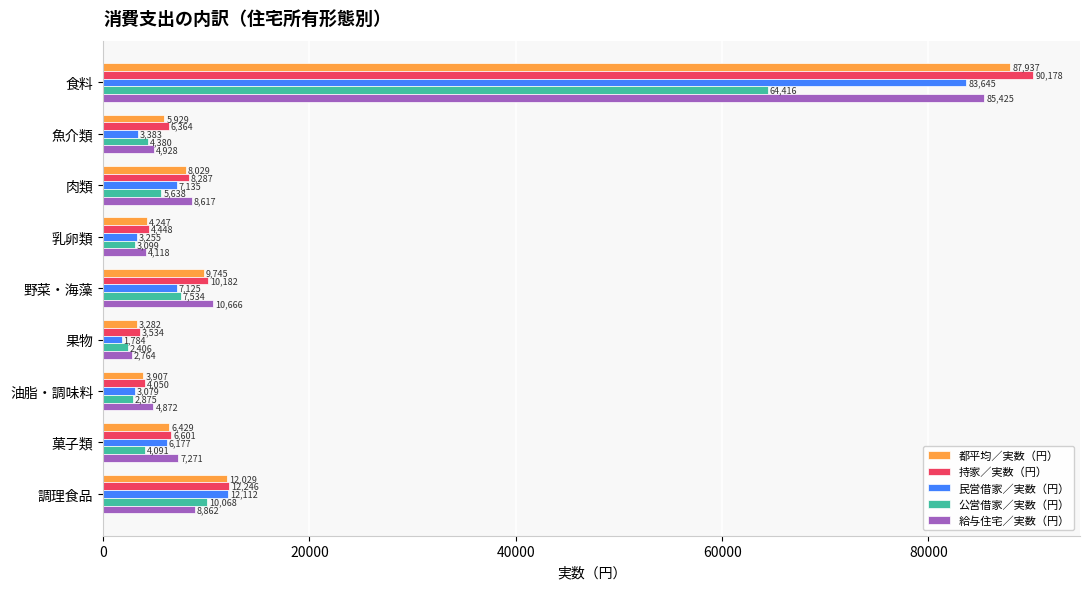

What is the sum of all 公営借家／実数（円） values?

104507